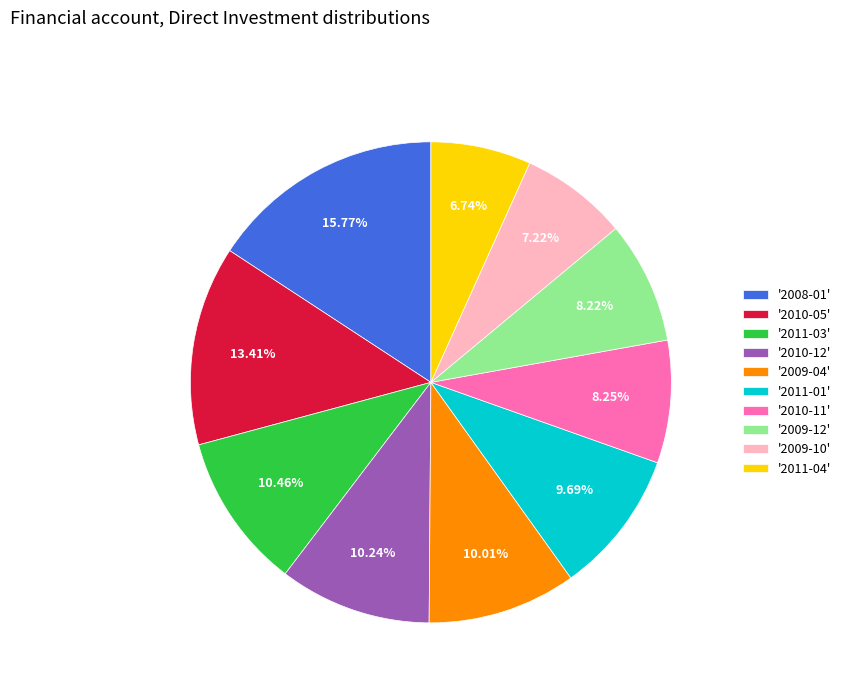

Which has a higher value, '2010-05' or '2011-03'?

'2010-05'